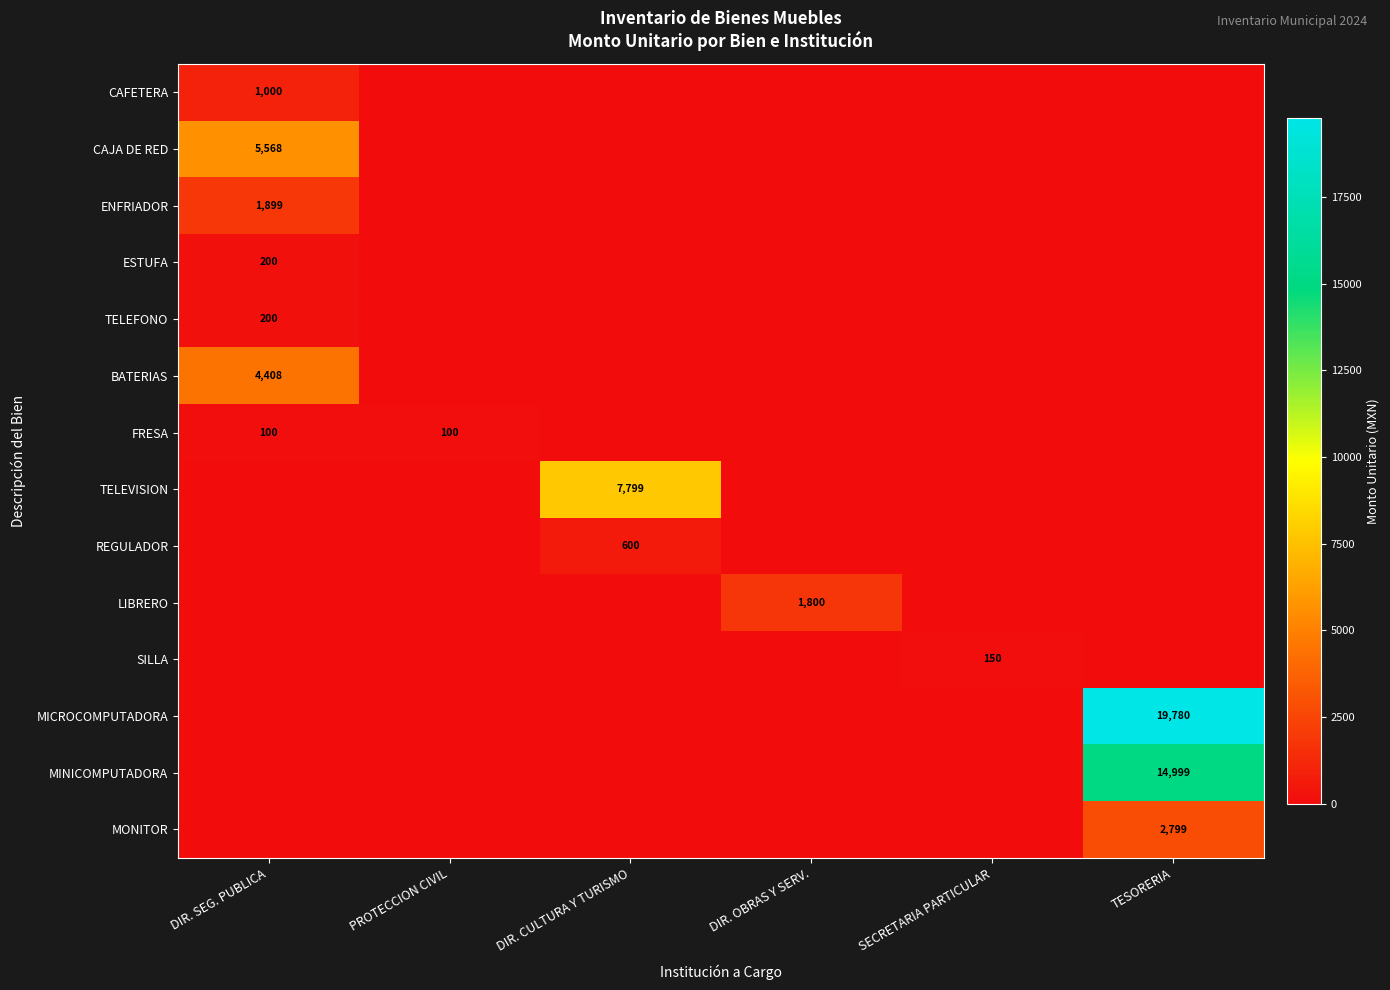

True or false: REGULADOR has a value of 600 at DIR. CULTURA Y TURISMO.

True